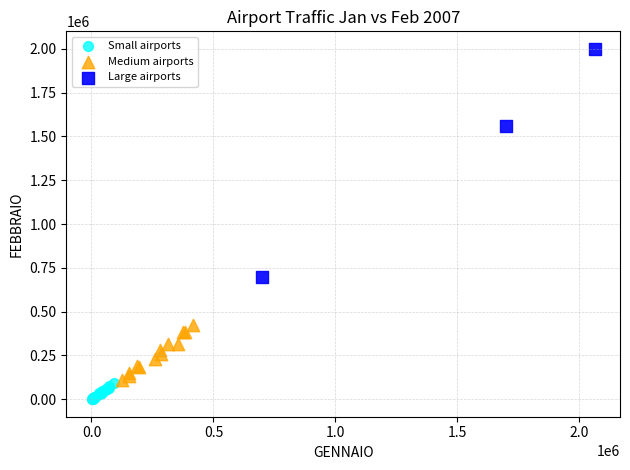

Which series has the largest Y range (max minus min)?

Large airports